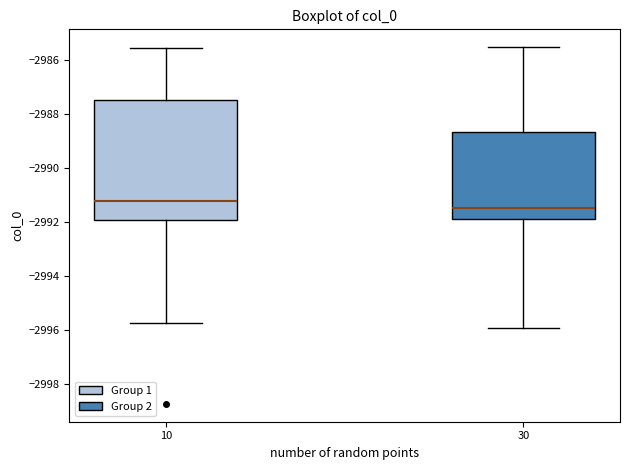

Reading left to right, read every box against the y-axis: the position of its median line, the range the box covers, and the ends of its whiskers. The values are not printed on the chart, so give them approximately, as read against the axis.

10: median -2991.2, box -2992.0 to -2987.4, whiskers -2995.8 to -2985.6
30: median -2991.4, box -2991.8 to -2988.6, whiskers -2996.0 to -2985.6